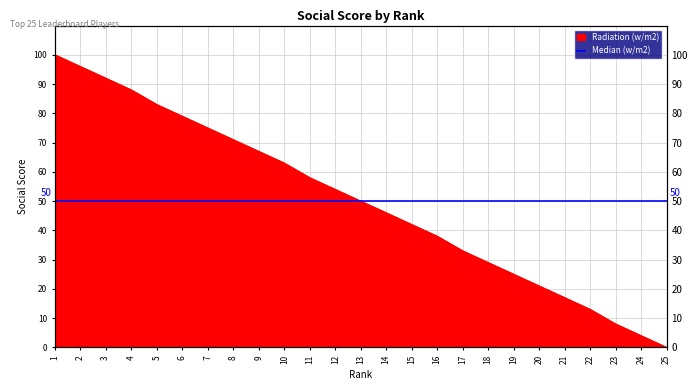

Approximately how many times larger is the value at 15 compared to 9?

0.6